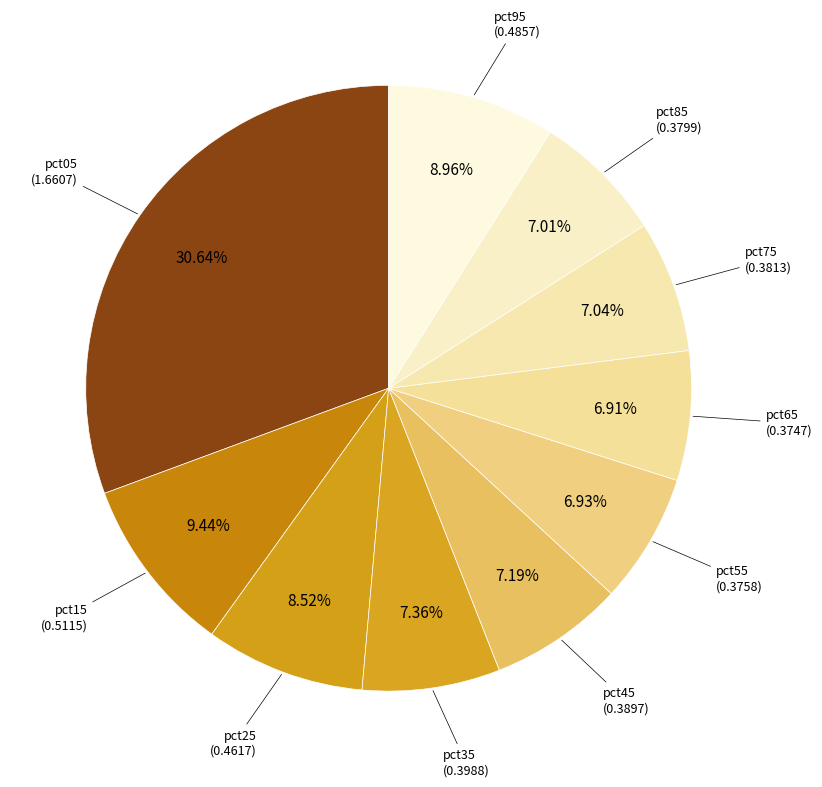

Count the number of slices in the pie.

10